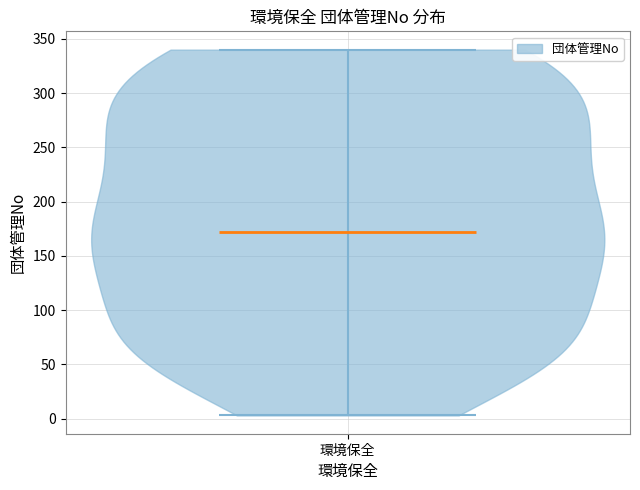

Read this violin plot against the y-axis: where its median line is, and the lowest and highest points the violin reaches. The values are not printed on the chart, so give them approximately, as read against the axis.

median line 170, lowest point 5, highest point 340